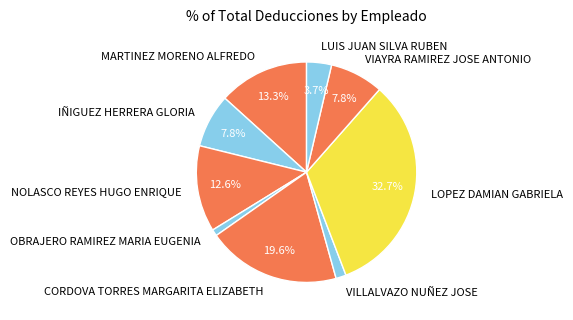

How many segments does this pie chart have?

9